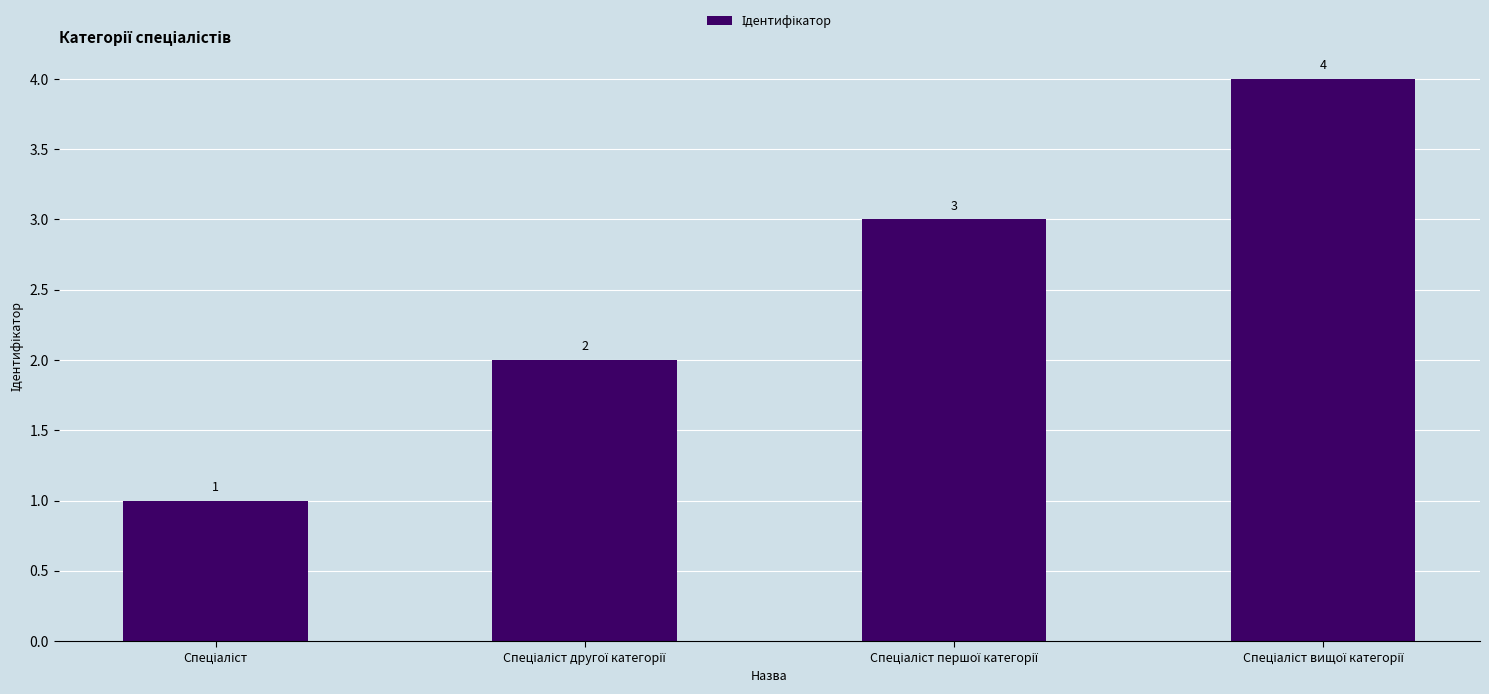

What is the value of the 1st bar from the left?

1